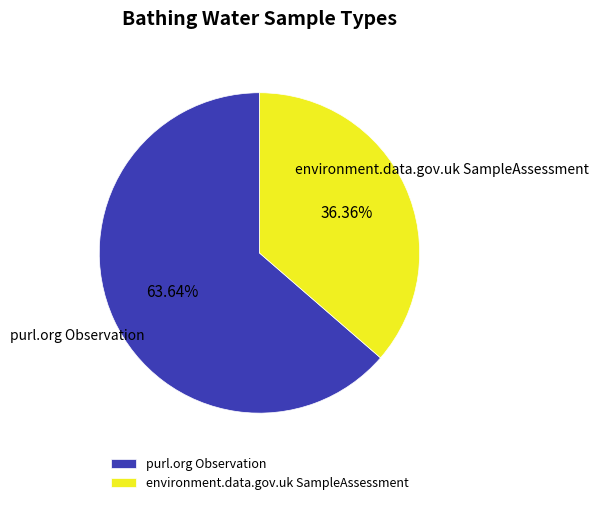

Approximately how many times larger is the value at environment.data.gov.uk SampleAssessment compared to purl.org Observation?

0.6